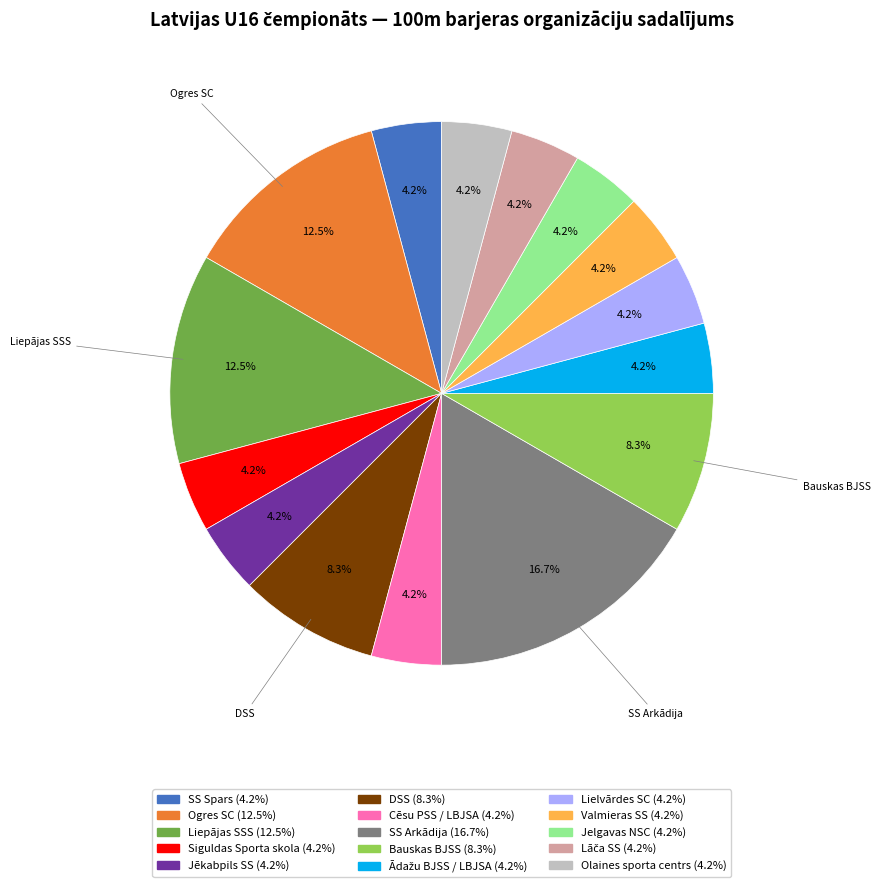

Is there a majority slice in this chart?

No